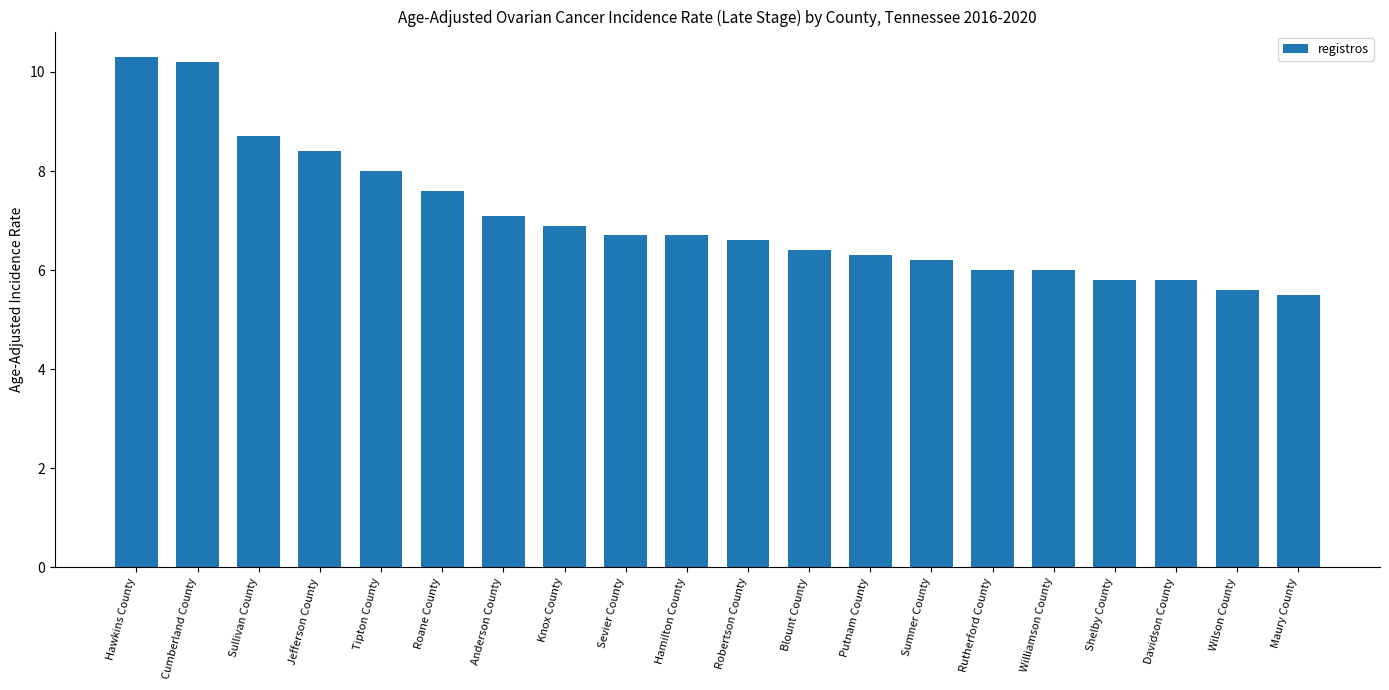

What is the average value?

7.0